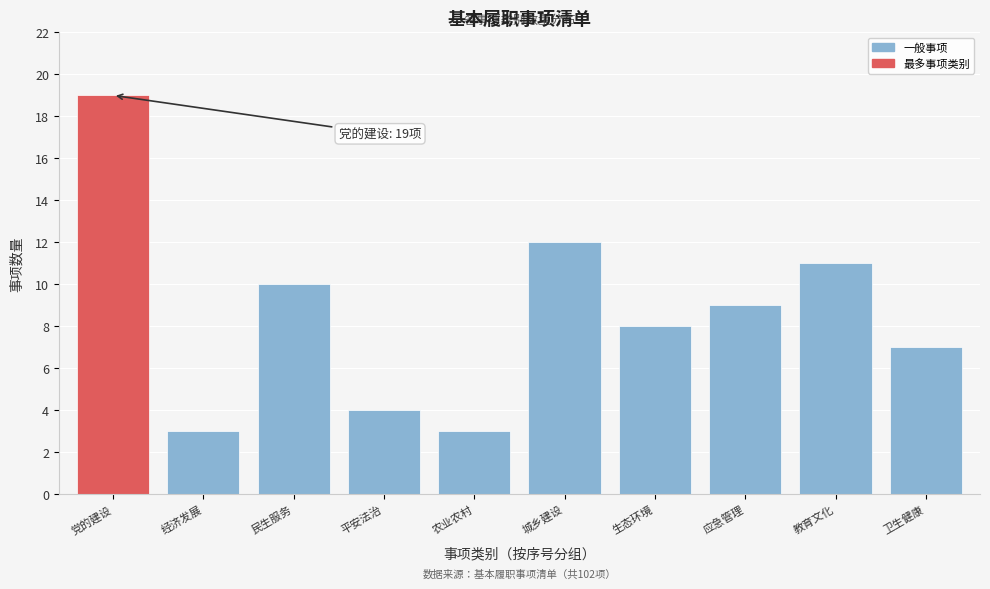

Reading left to right, list all the values displayed in this chart.

党的建设=19	经济发展=3	民生服务=10	平安法治=4	农业农村=3	城乡建设=12	生态环境=8	应急管理=9	教育文化=11	卫生健康=7